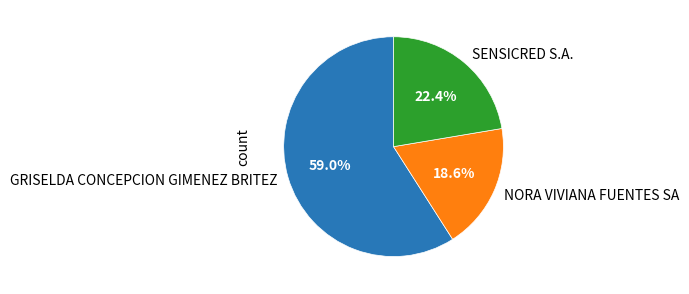

What is the smallest slice in the pie chart?

NORA VIVIANA FUENTES SA